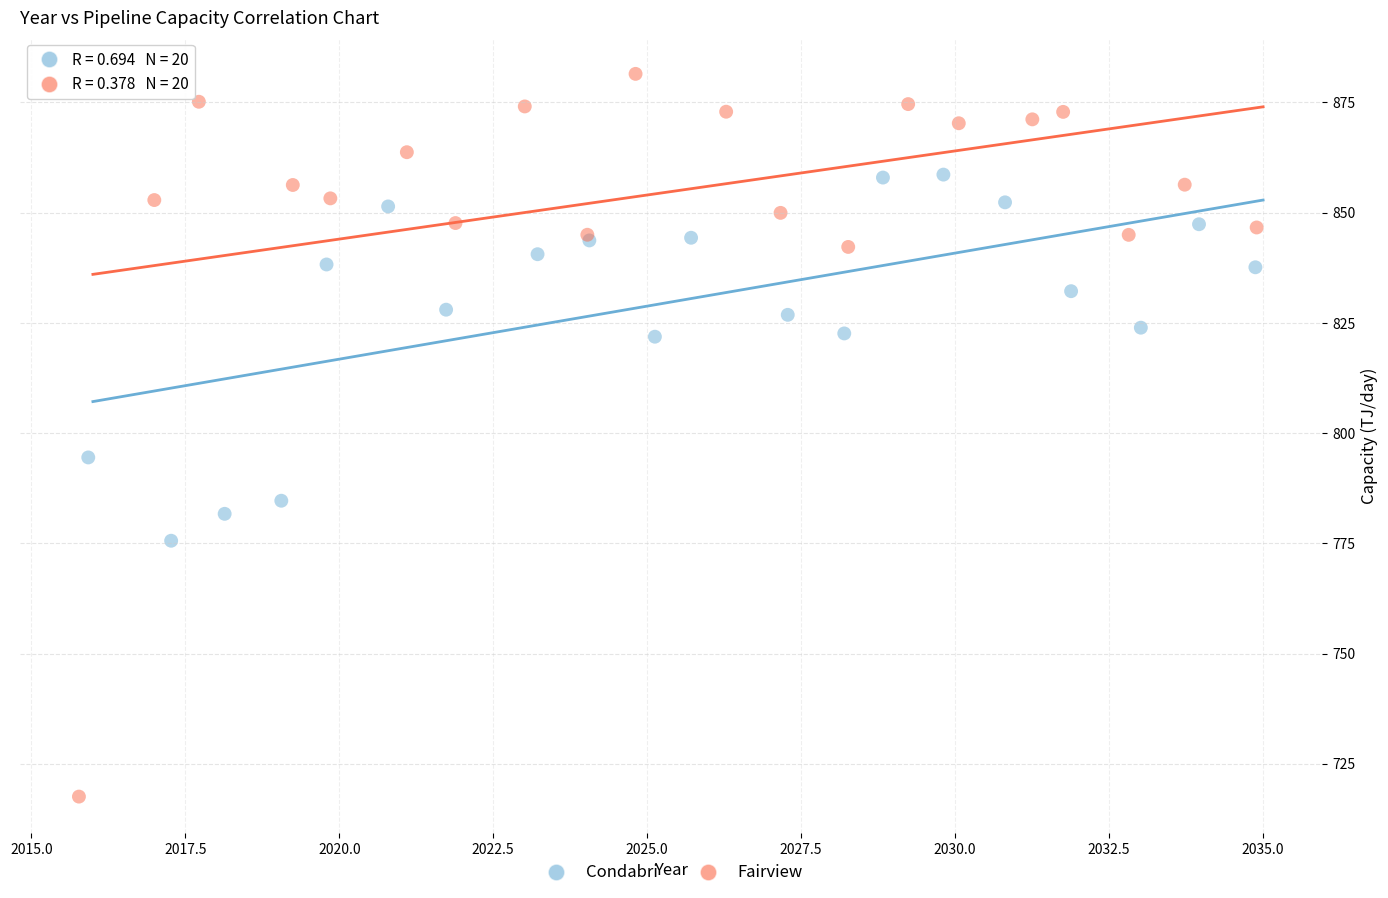

Which series reaches the minimum Y coordinate?

Fairview